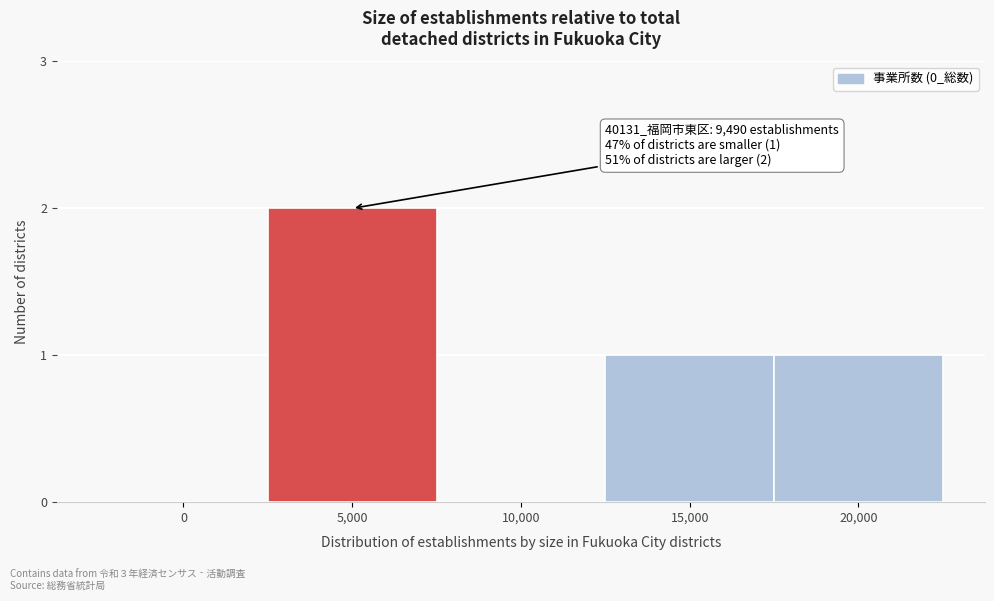

Reading left to right, extract all data points from this chart.

0=0	5,000=2	10,000=0	15,000=1	20,000=1